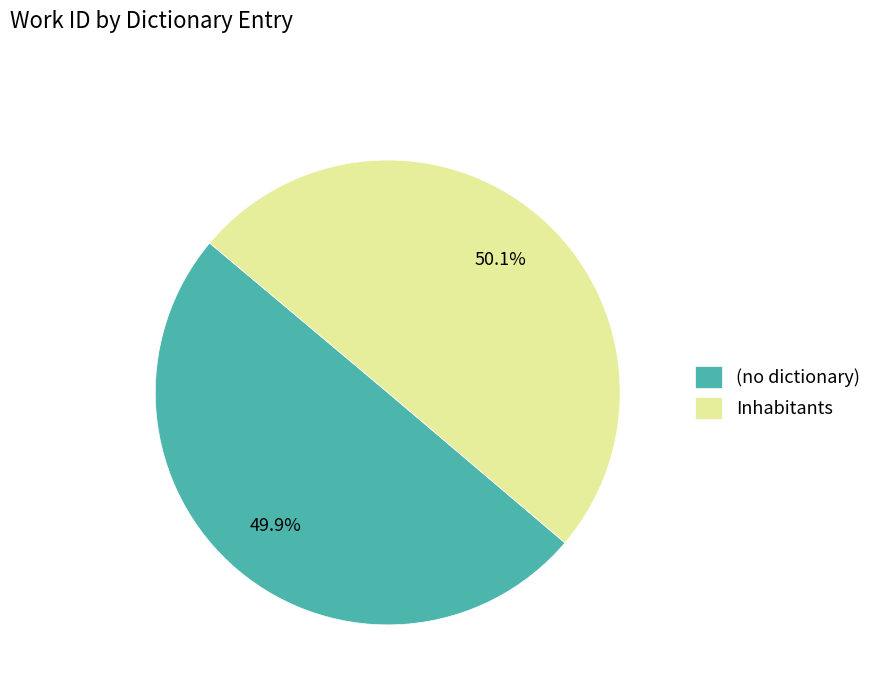

Is there any slice that represents more than half of the pie?

Yes